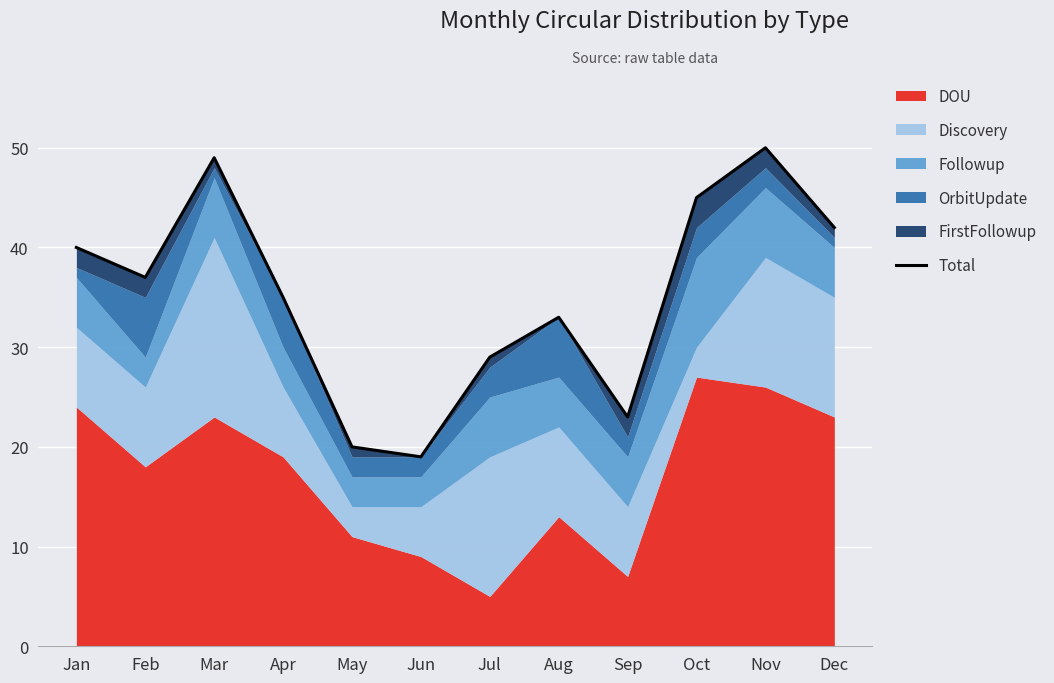

Rank the categories by value from highest to lowest.

Nov, Mar, Oct, Dec, Jan, Feb, Apr, Aug, Jul, Sep, May, Jun